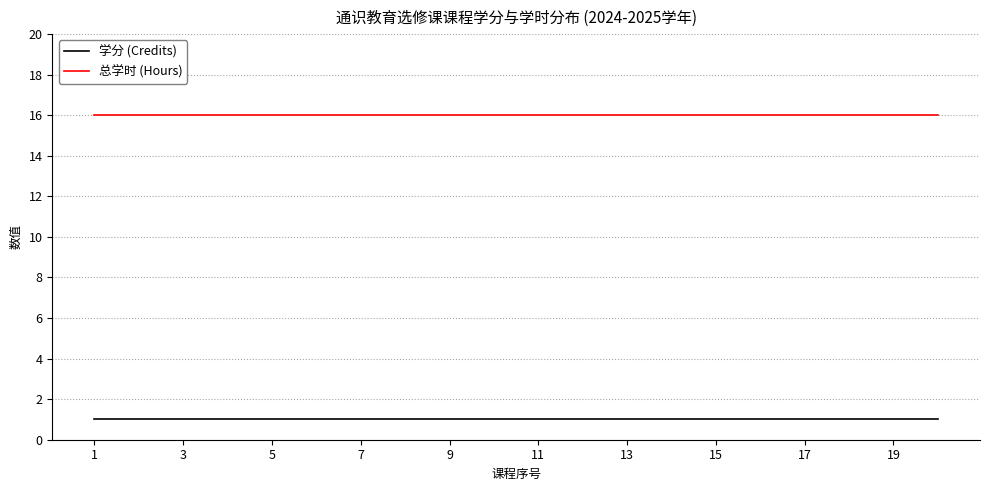

What is the highest value of the 总学时 (Hours) series?

16